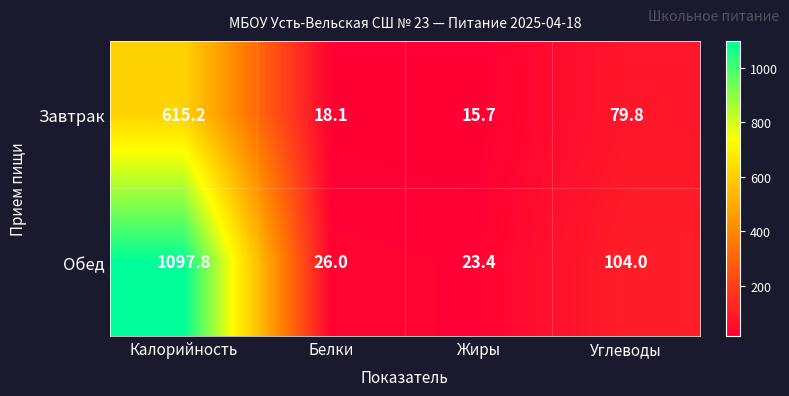

Which series has the largest total across all categories?

Обед